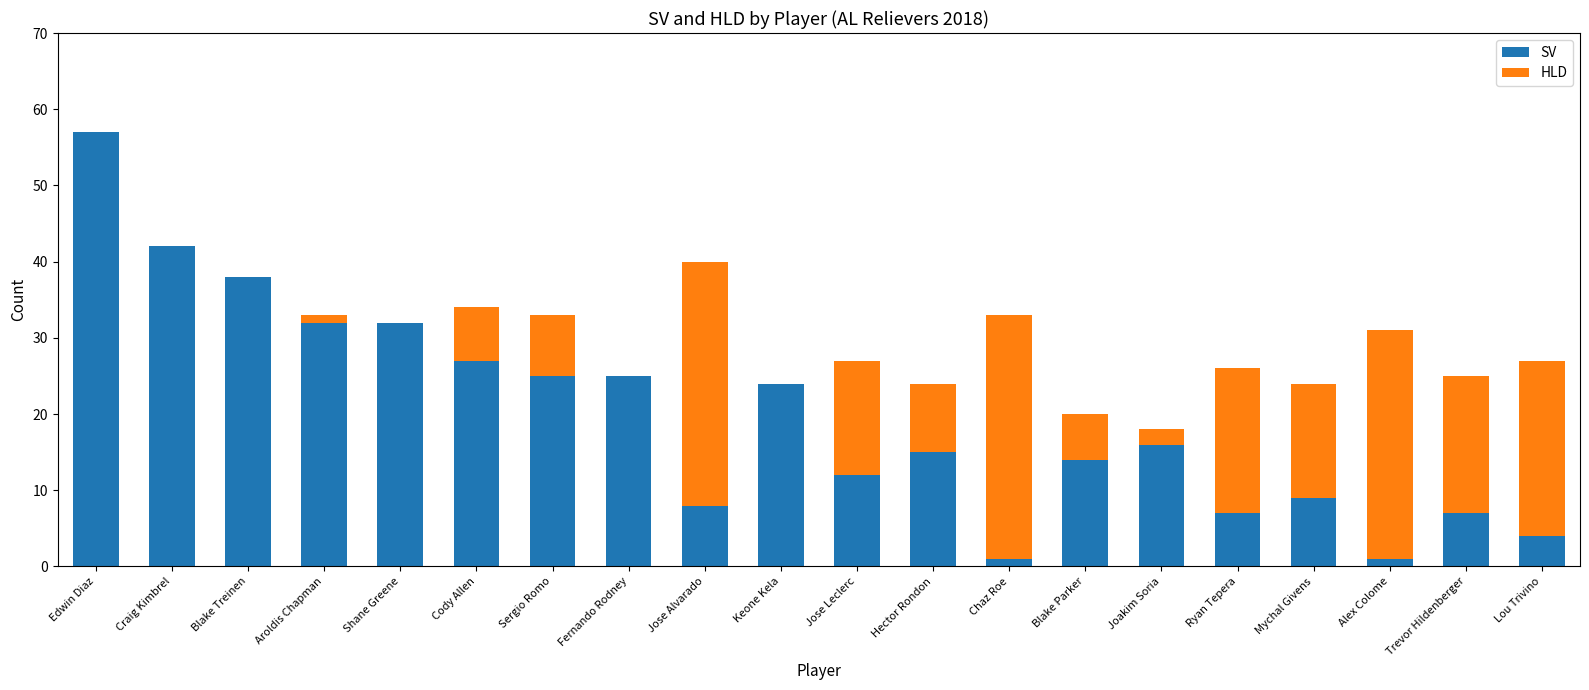

At which category is the sum across all series the highest?

Edwin Diaz